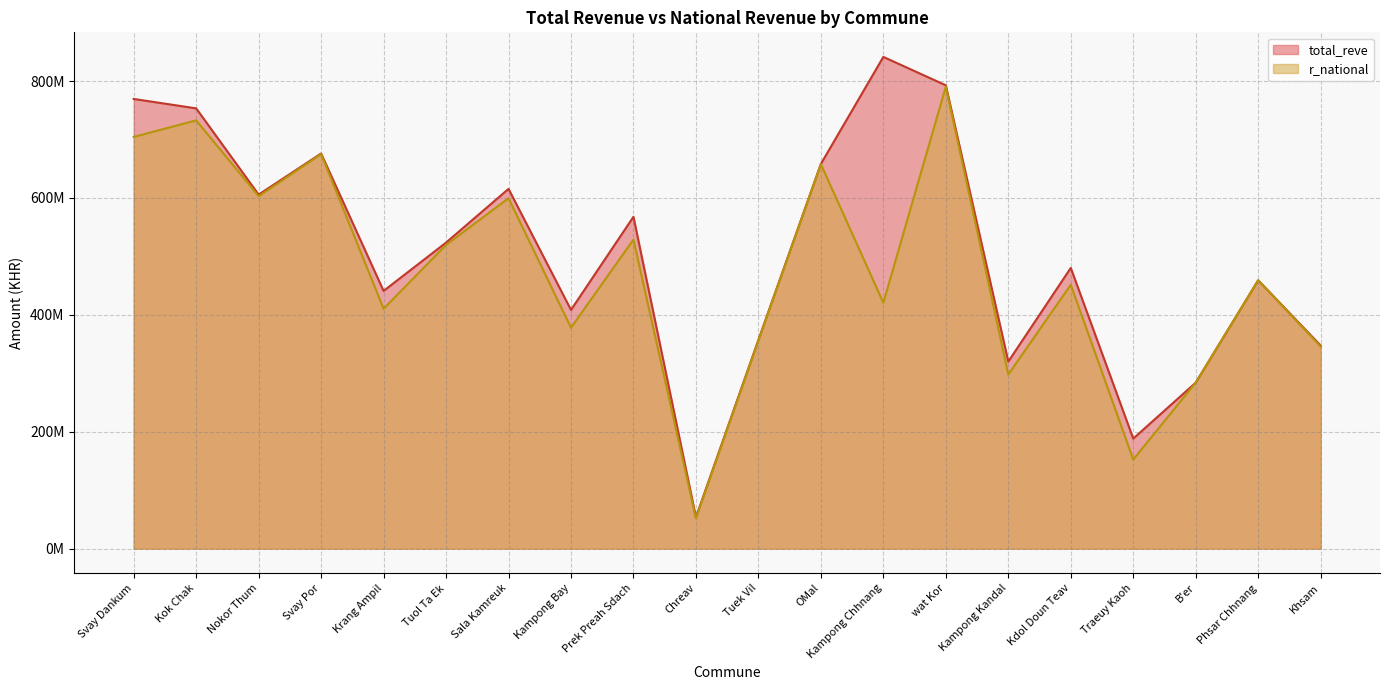

Which series changed the most between Nokor Thum and Kampong Chhnang?

total_reve